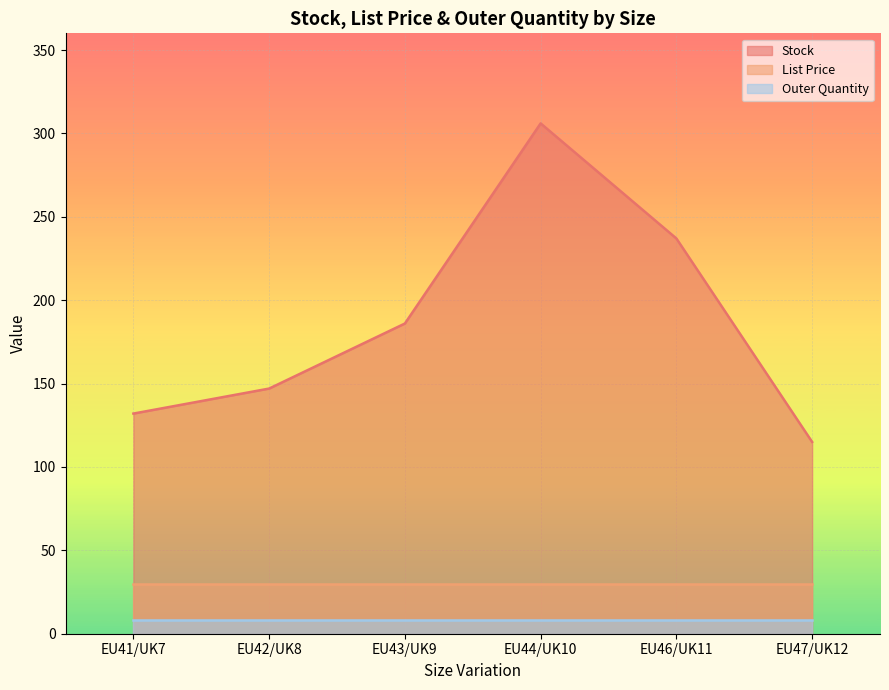

What position from the left is EU47/UK12?

6